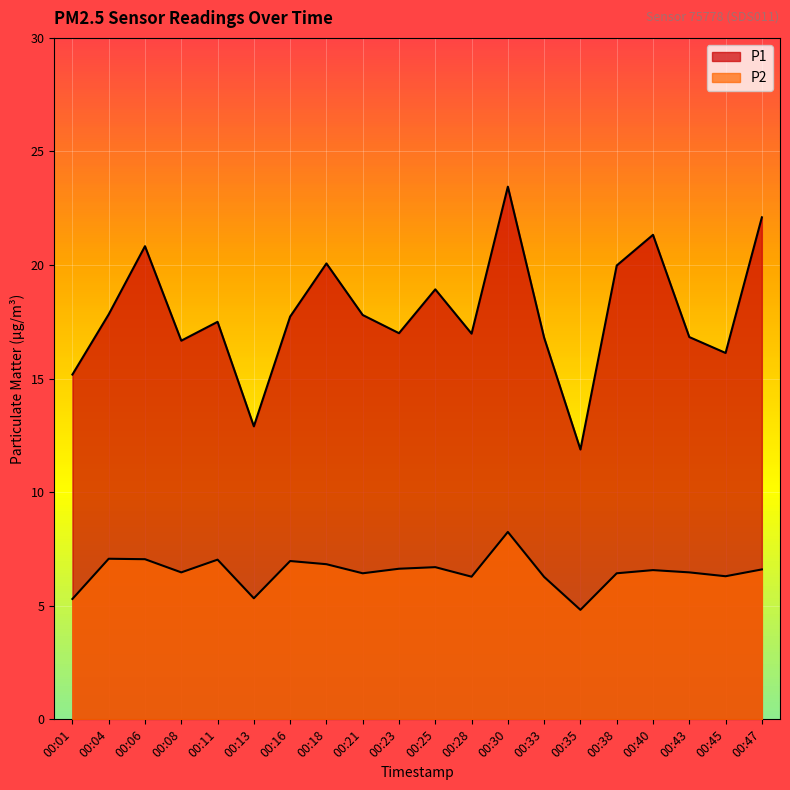

What is the average value of the P2 series?

6.5